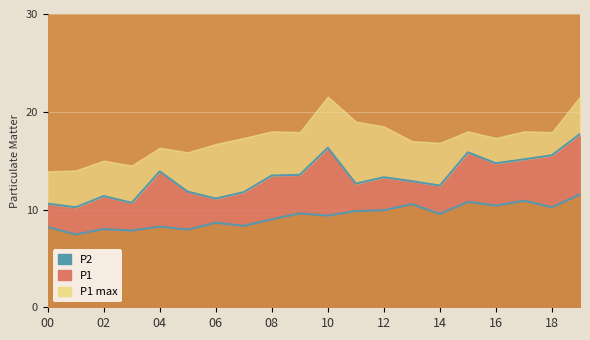

Which series changed the most between 12 and 16?

P1